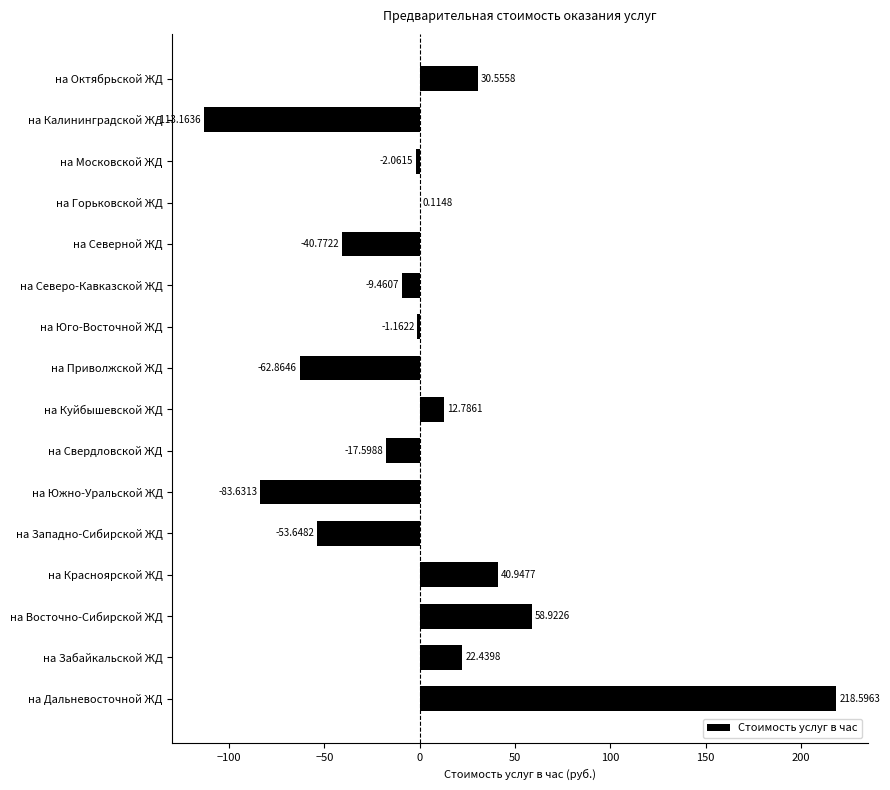

At which category does the chart reach its peak across all series?

на Дальневосточной ЖД